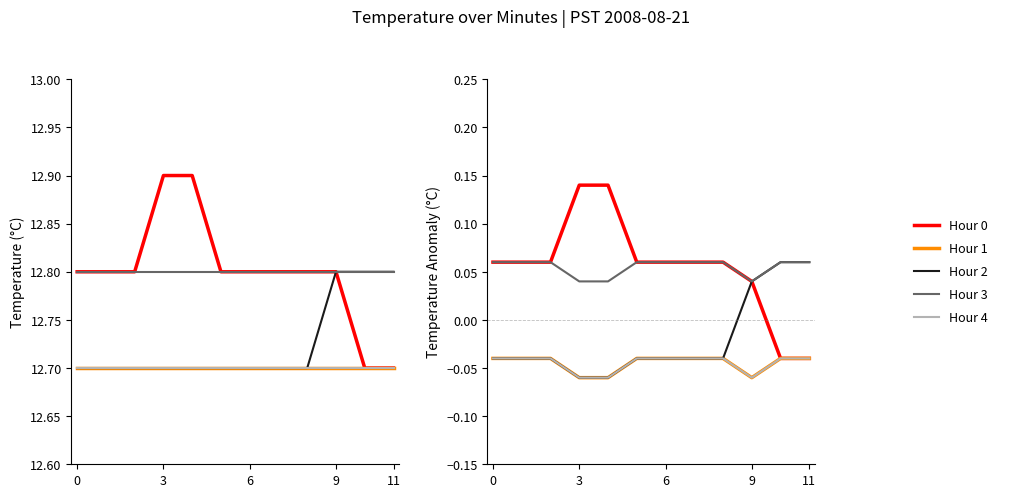

True or false: Hour 2 has more than 2 interior local peaks.

False